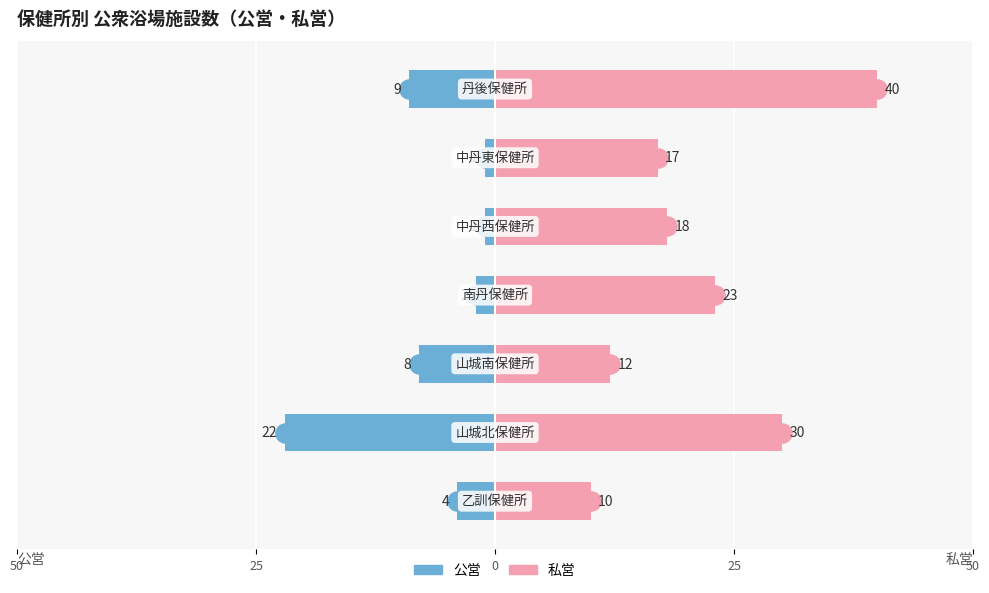

Reading left to right, what are all the values shown in this chart?

公営: -4	-22	-8	-2	-1	-1	-9
私営: 10	30	12	23	18	17	40